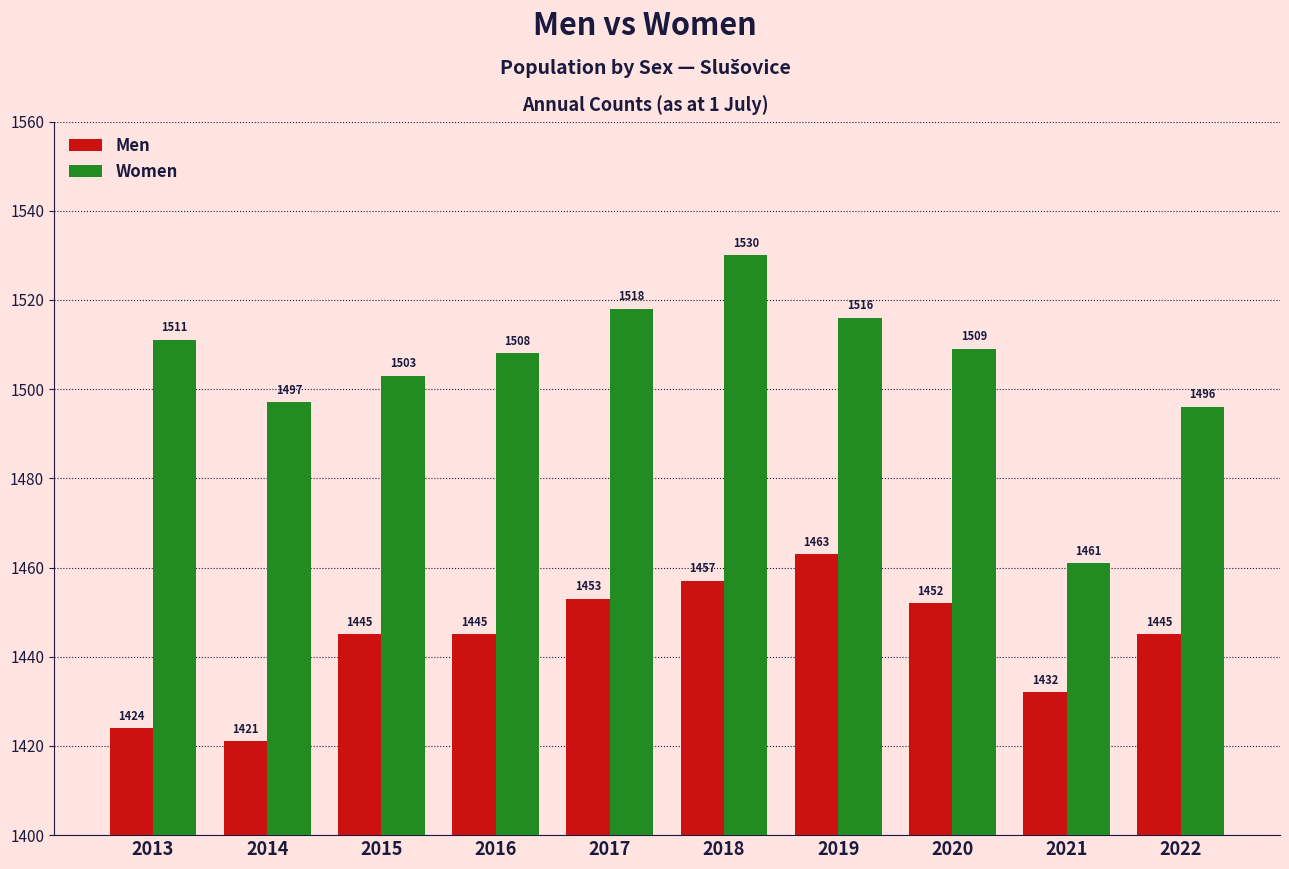

Which series has the largest total across all categories?

Women